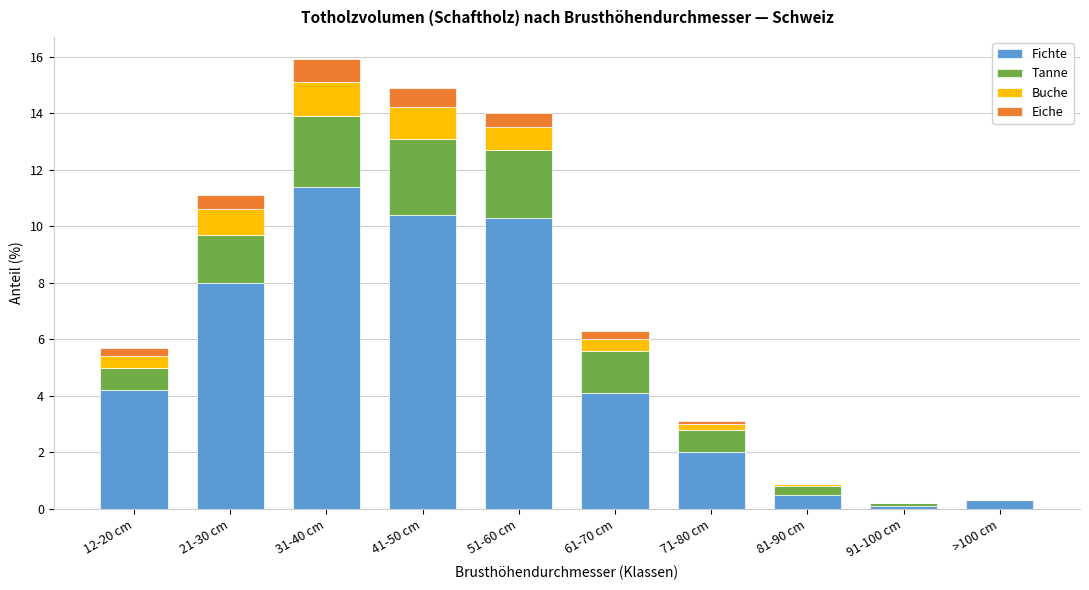

What is the total value across all series at 31-40 cm?

15.9